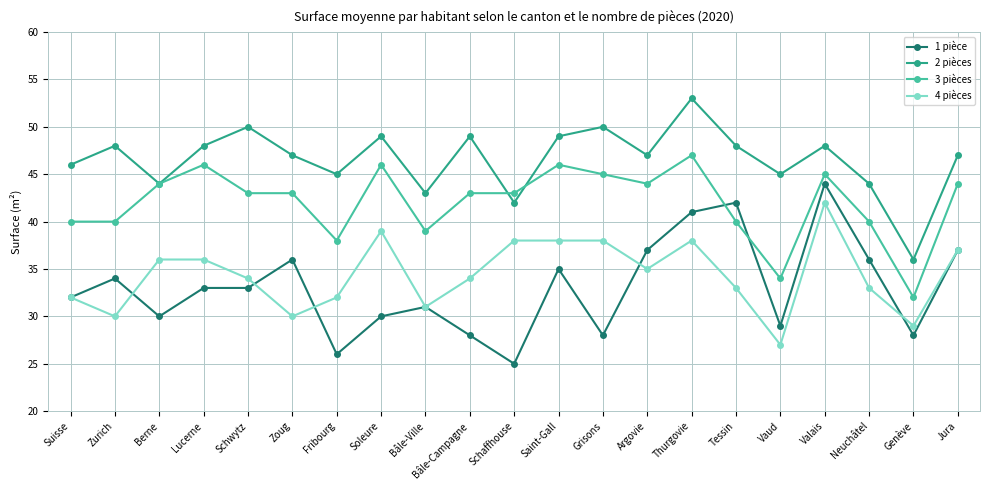

Where is the first local maximum for 2 pièces?

Zurich